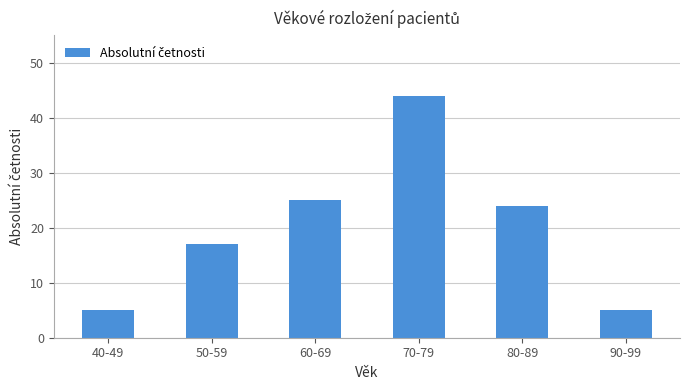

Is it true that the value at 60-69 is 14?

False